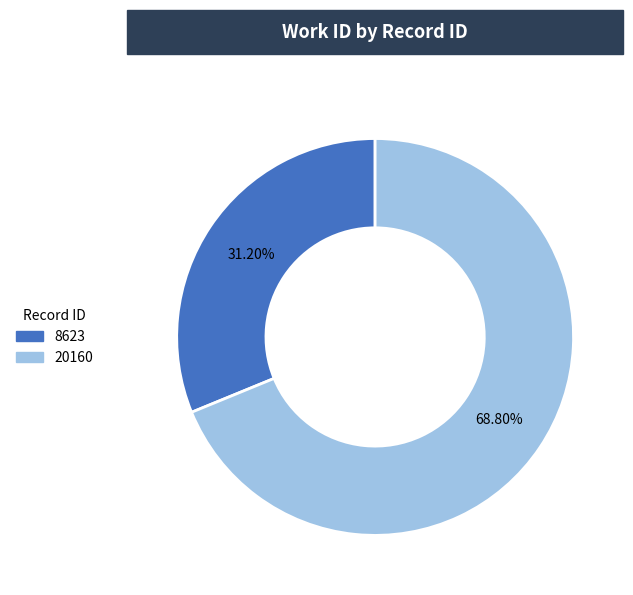

Does any single category account for the majority?

Yes